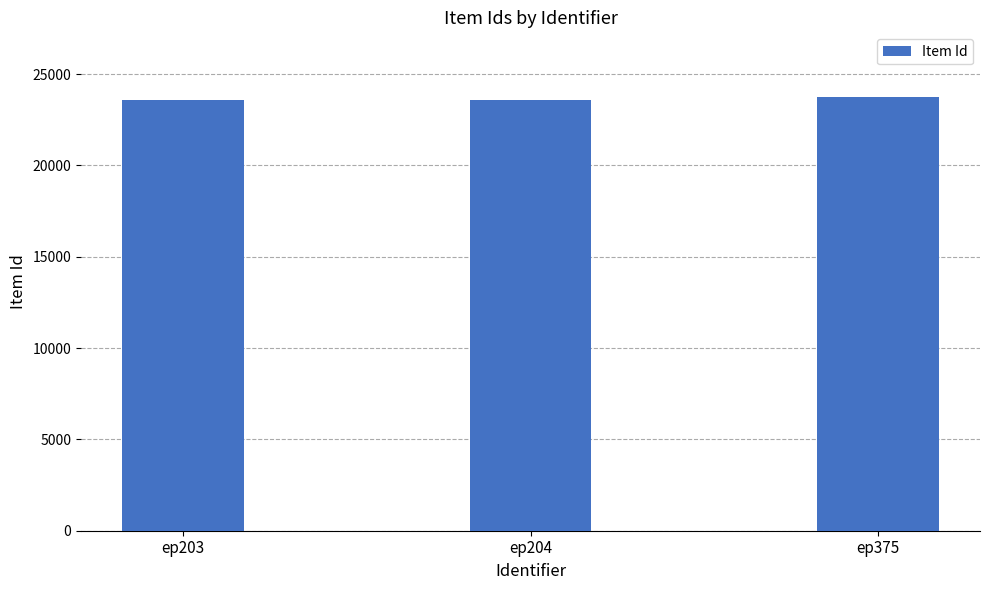

What is the value of the 1st bar from the left?

23555